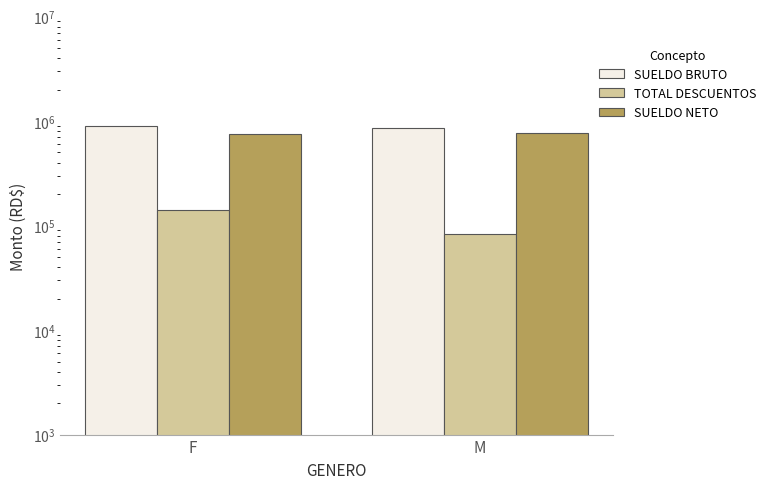

What is the approximate value of SUELDO BRUTO at M?

848820.0